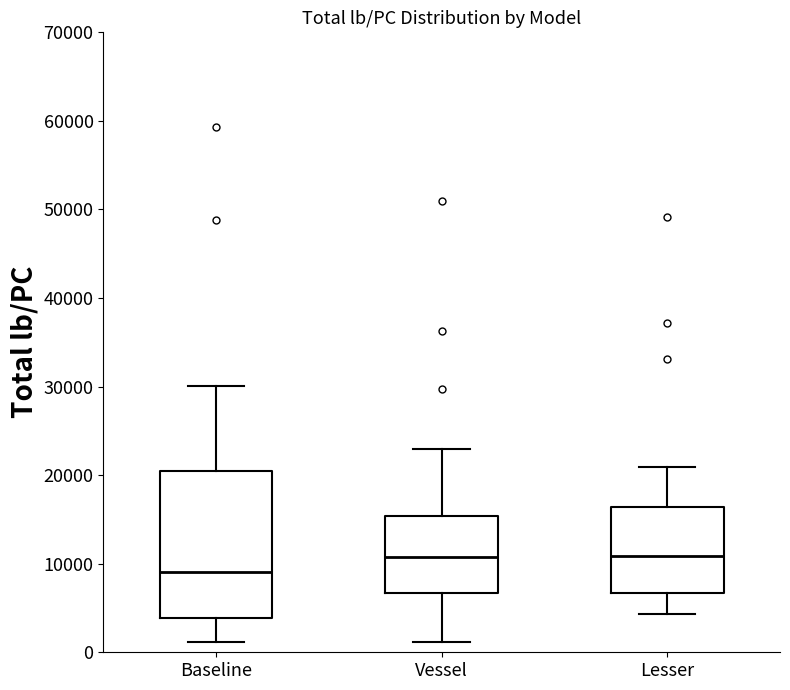

Reading left to right, transcribe this box plot: for each box, give where its median line is, the range the box spans, and where its two whiskers end, as read against the y-axis. The values are not printed on the chart, so give them approximately, as read against the axis.

Baseline: median 9000, box 4000 to 21000, whiskers 1000 to 30000
Vessel: median 11000, box 7000 to 15000, whiskers 1000 to 23000
Lesser: median 11000, box 7000 to 16000, whiskers 4000 to 21000